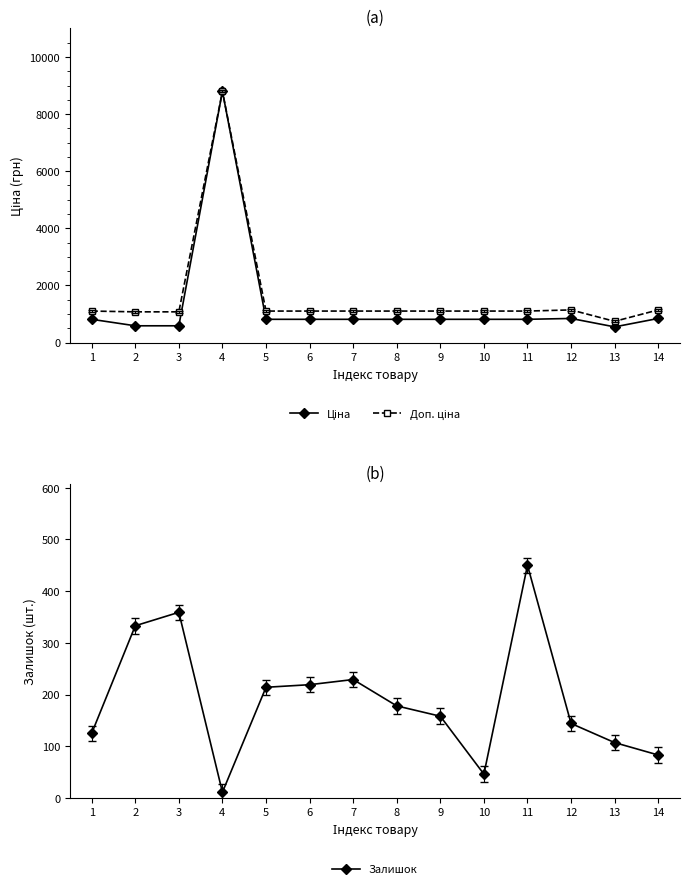

Does the chart have visible grid lines?

No